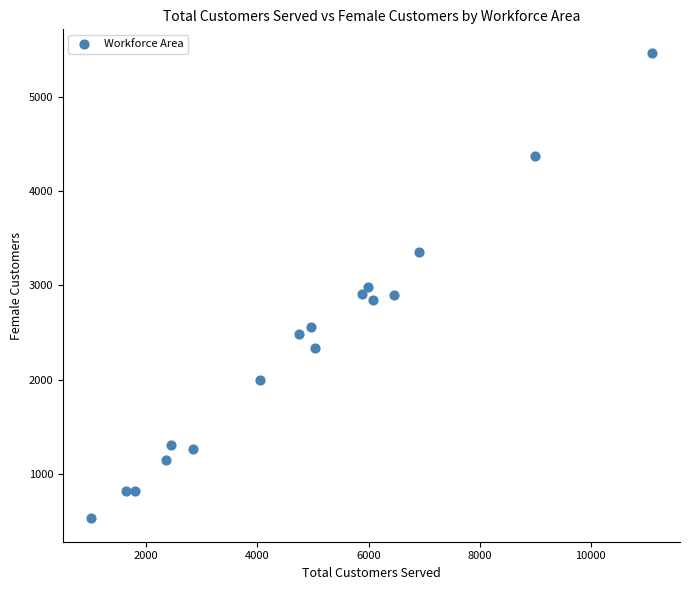

What is the range of Y values (max minus min)?

4940